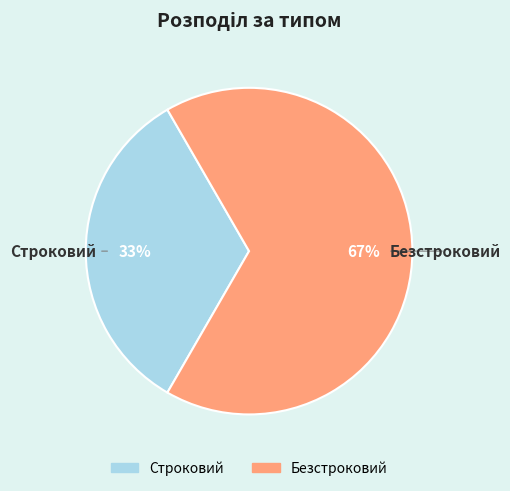

The Безстроковий slice represents 67% of the pie. True or false?

True